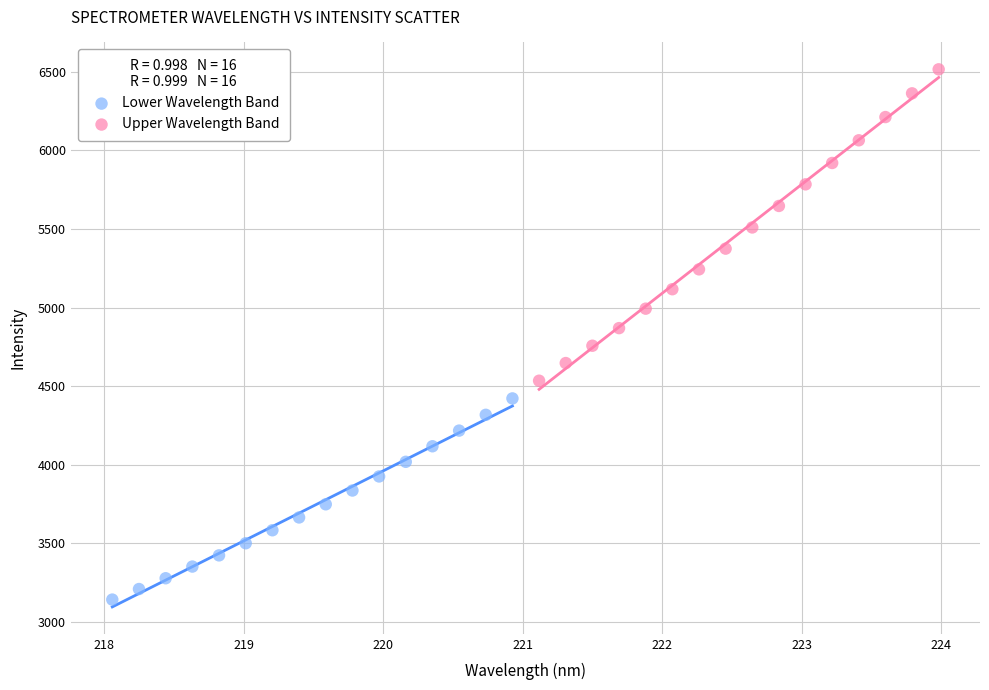

Which series contains the lowest Y value?

Lower Wavelength Band